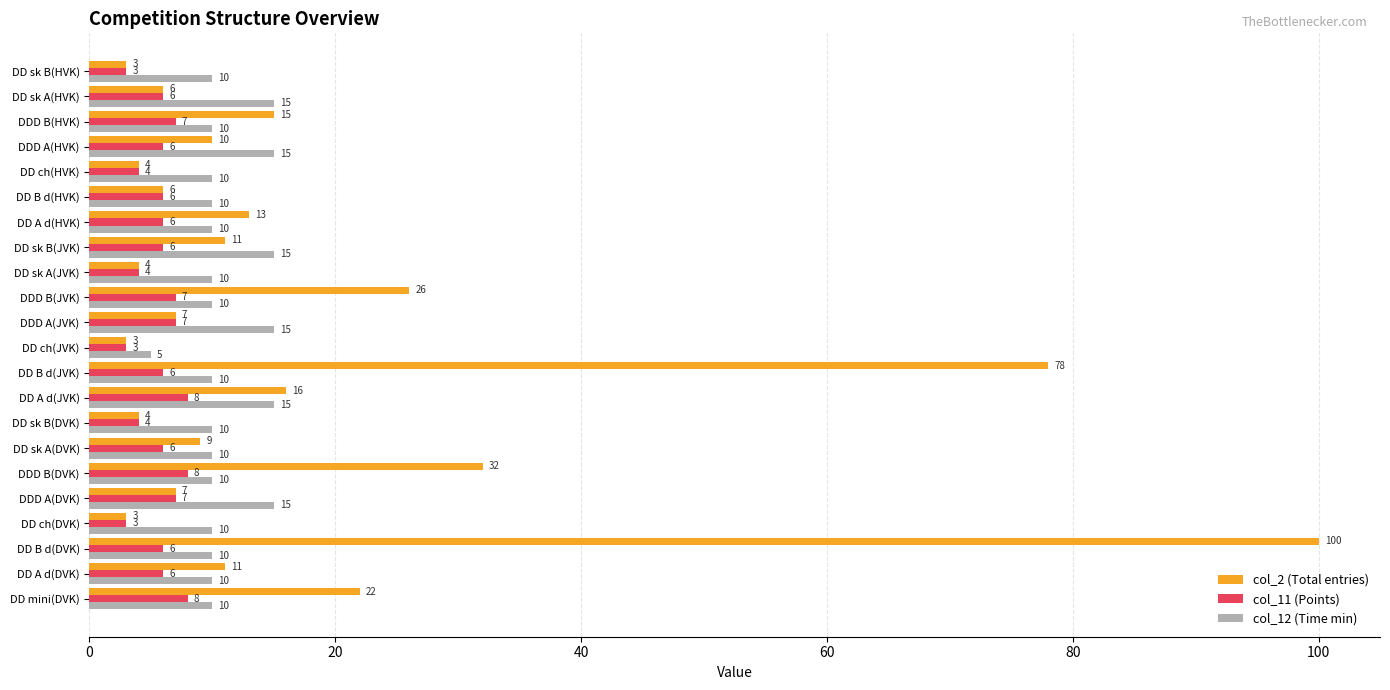

List the series in order of their overall mean, highest first.

col_2 (Total entries), col_12 (Time min), col_11 (Points)